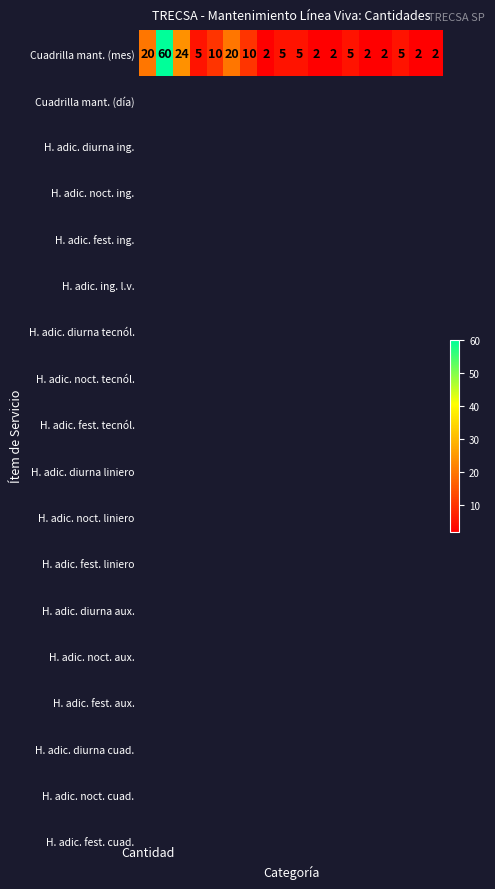

What is the change in value from 1 to 2?

-36